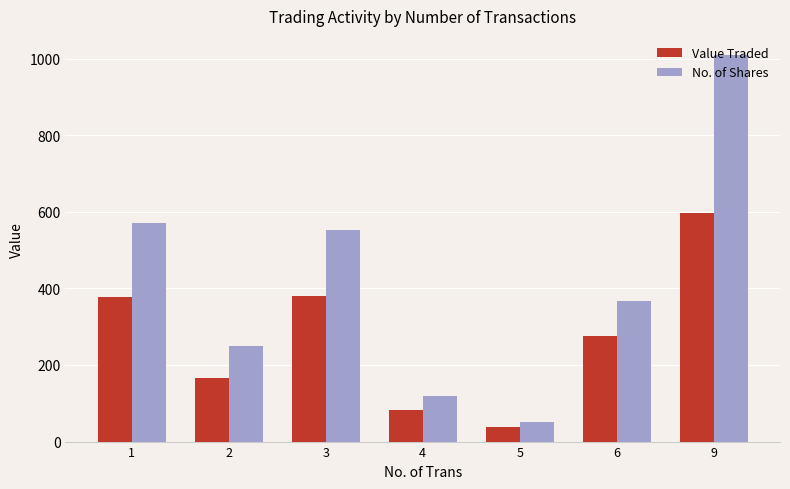

How many distinct data groups are displayed?

2